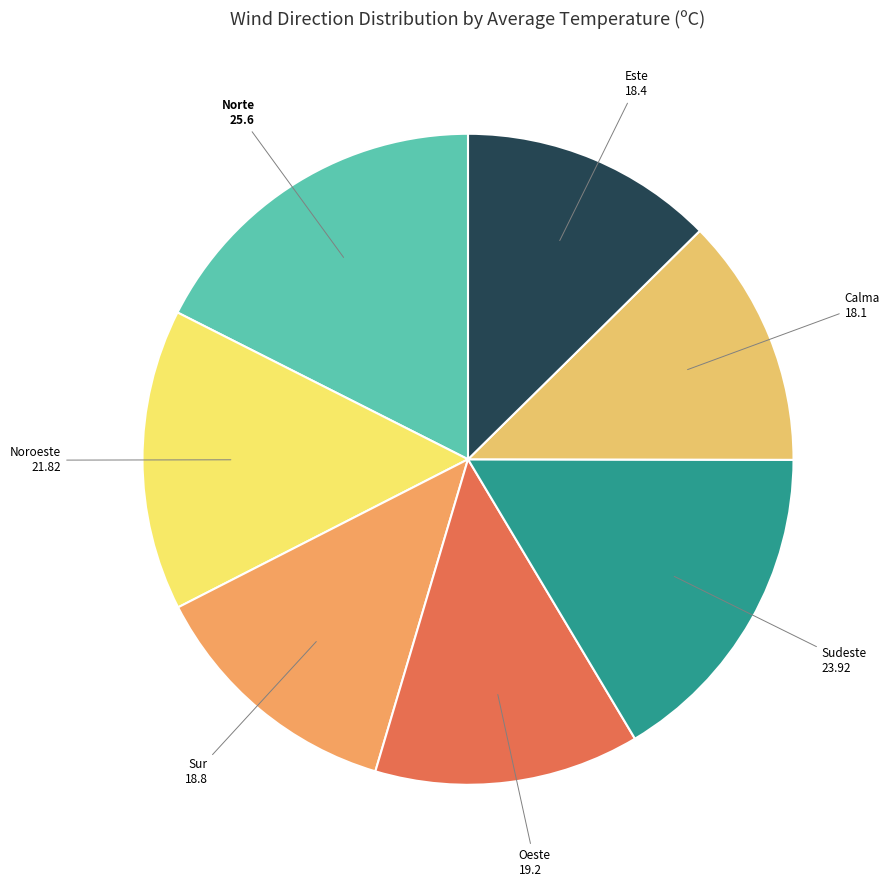

Which slice is the largest?

Norte